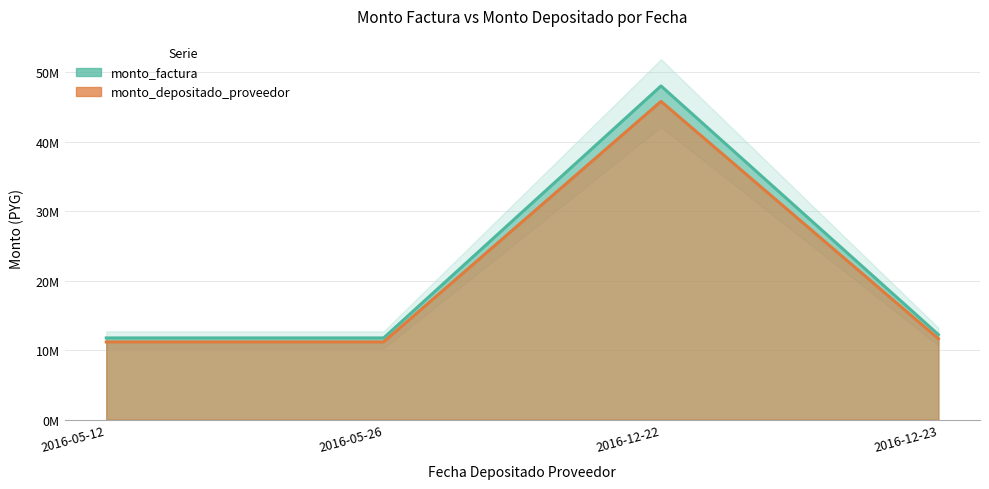

Which category has the lowest value across all series?

2016-05-12